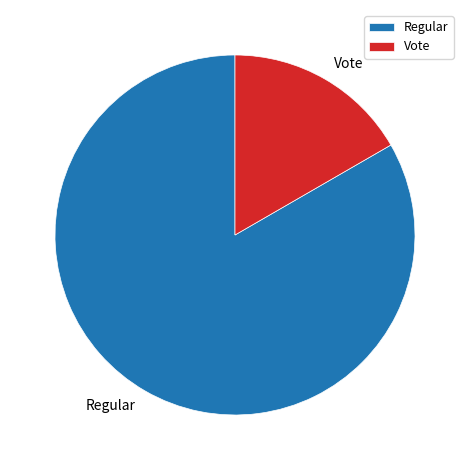

Is the sum of Vote and Regular greater than half?

Yes